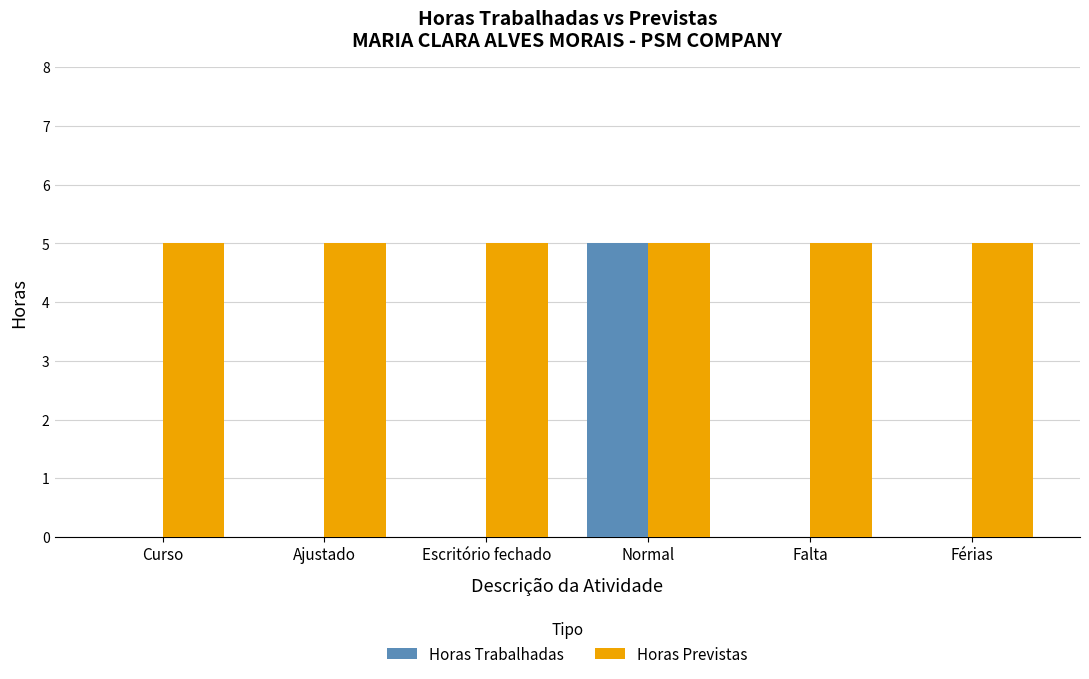

Are the bars grouped side by side (vs. stacked)?

Yes